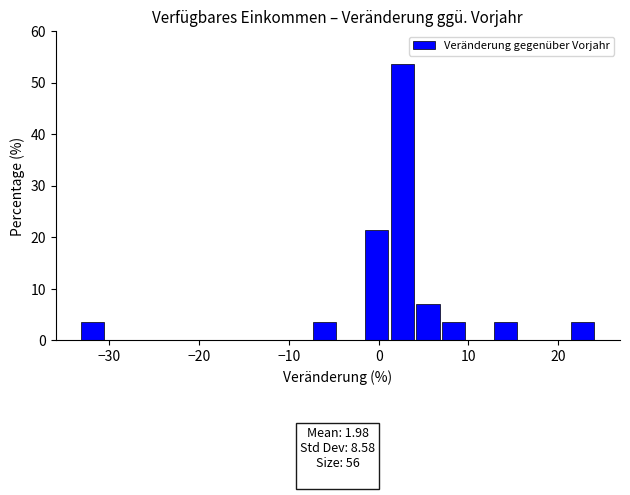

Read against the x-axis, roughly where is the centre of the tallest bar?

3